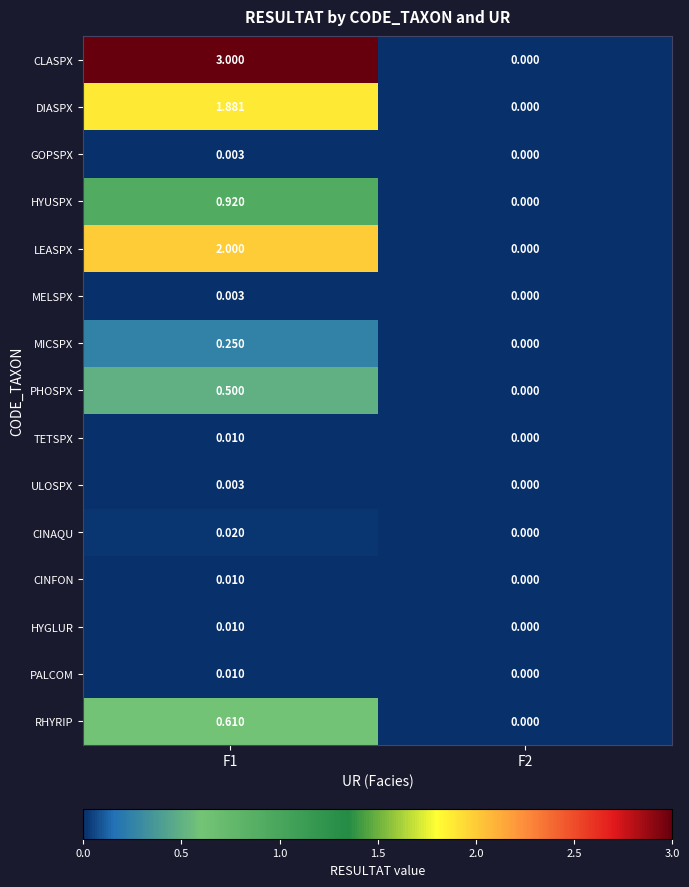

Which category has the highest value across all series?

F1